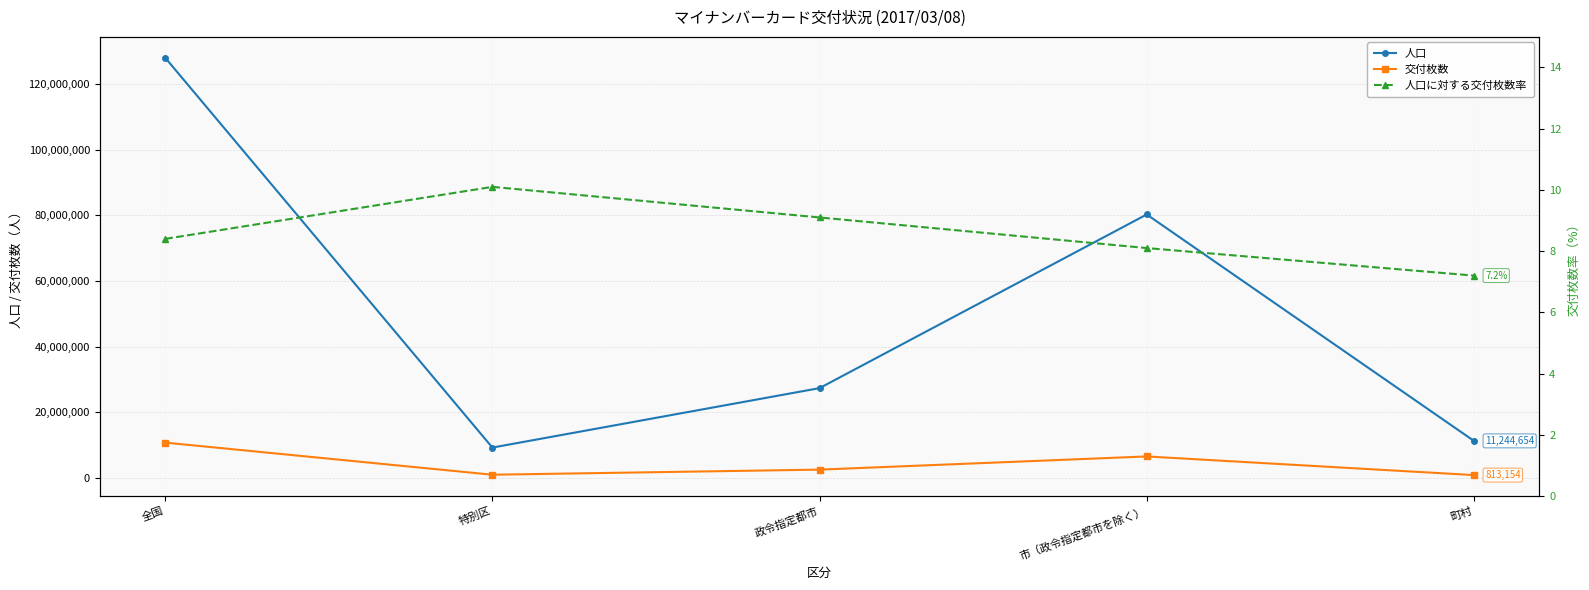

True or false: 交付枚数 and 人口に対する交付枚数率 cross at least once.

False